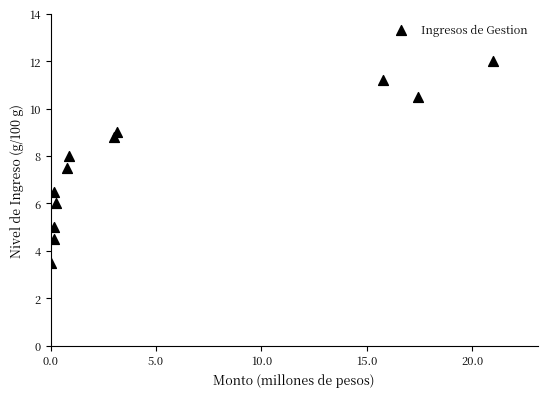

What is the range of Y values (max minus min)?

8.5